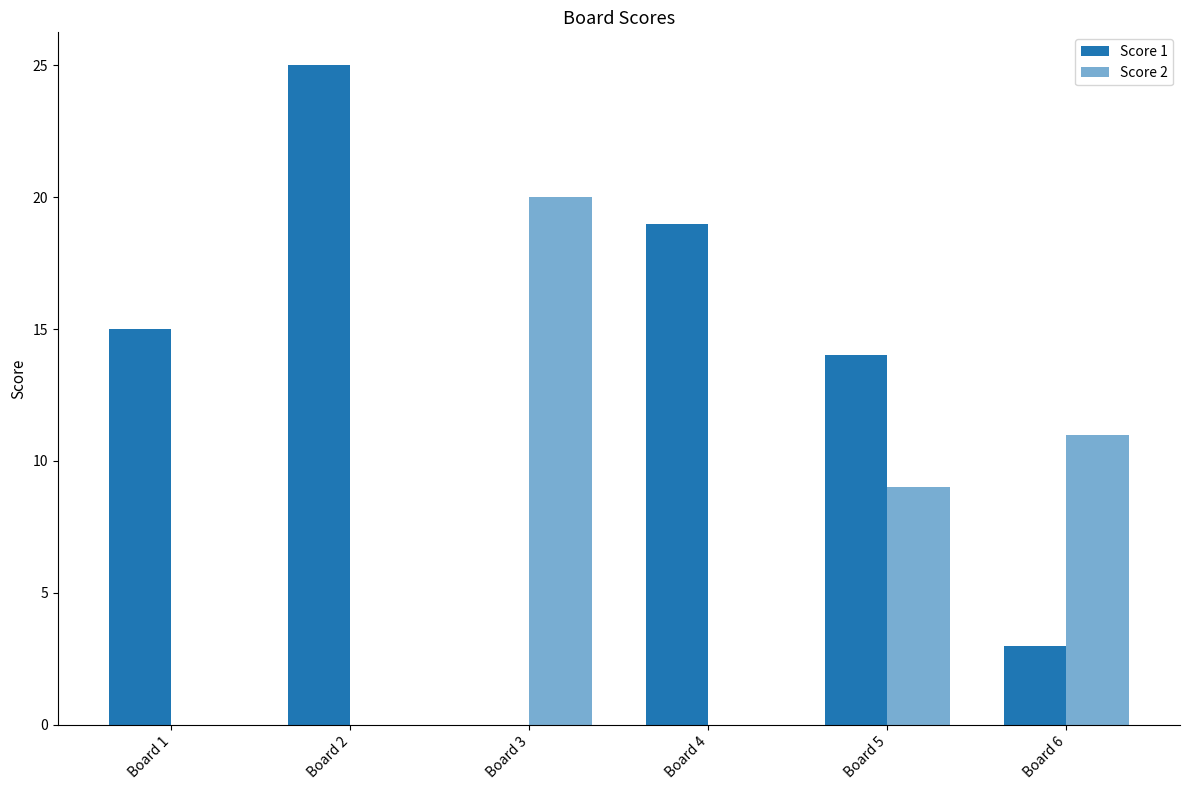

Reading right to left, extract all data points from this chart.

Score 1: 3	14	19	0	25	15
Score 2: 11	9	0	20	0	0